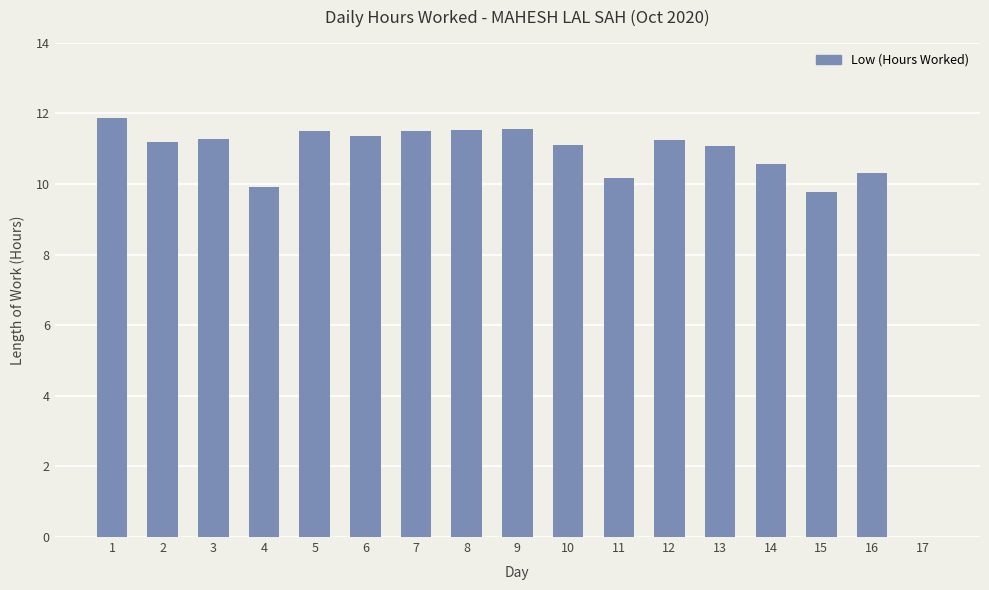

Read the value at 9.

11.6